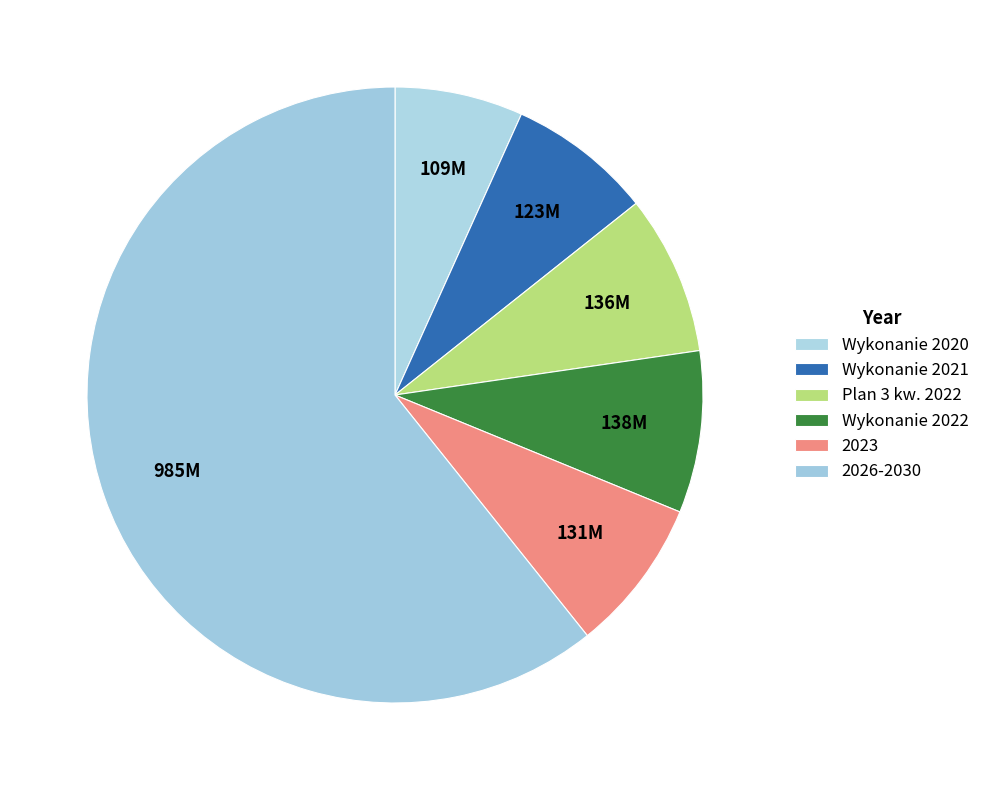

How many segments does this pie chart have?

6